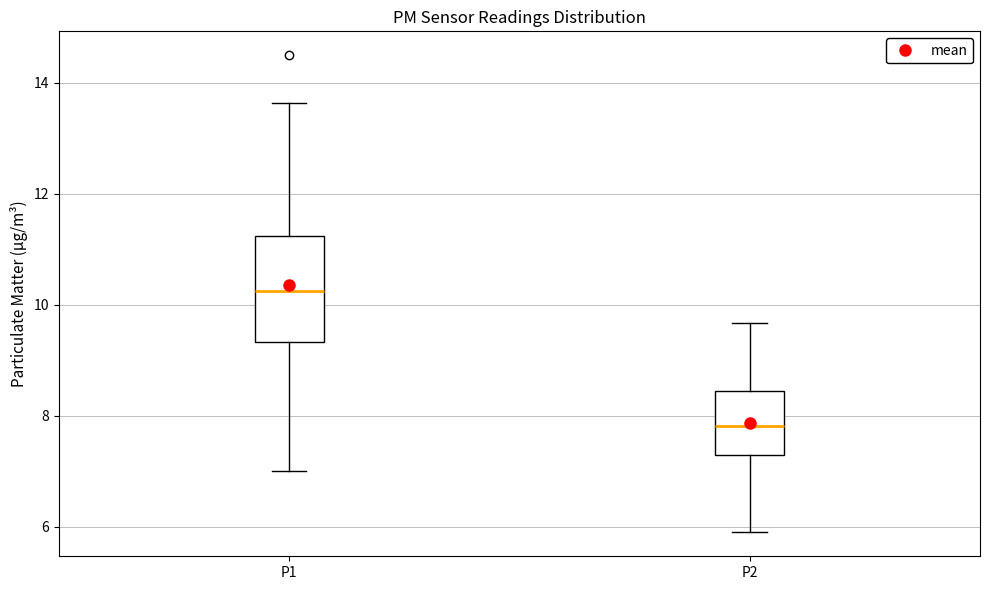

Where is the lower edge of the box for P2 on the y-axis? The values are not printed on the chart, so give them approximately, as read against the axis.

7.4